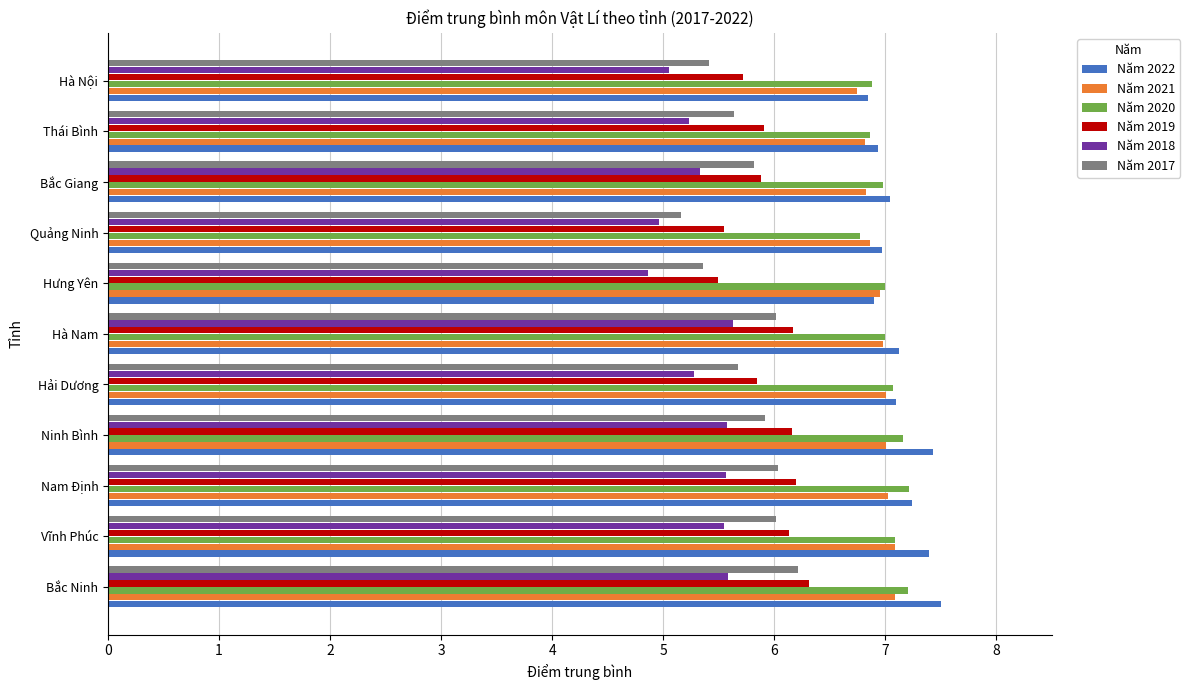

Is the value of Năm 2022 at Bắc Ninh greater than the value of Năm 2019 at Vĩnh Phúc?

Yes